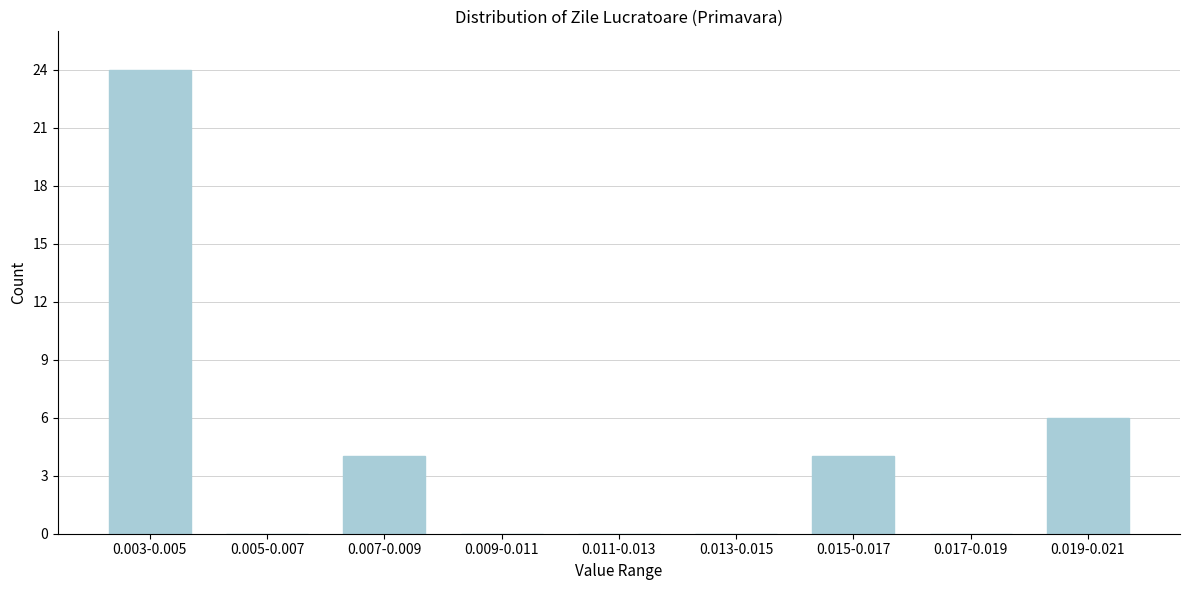

At which label is the value closest to 12?

0.019-0.021